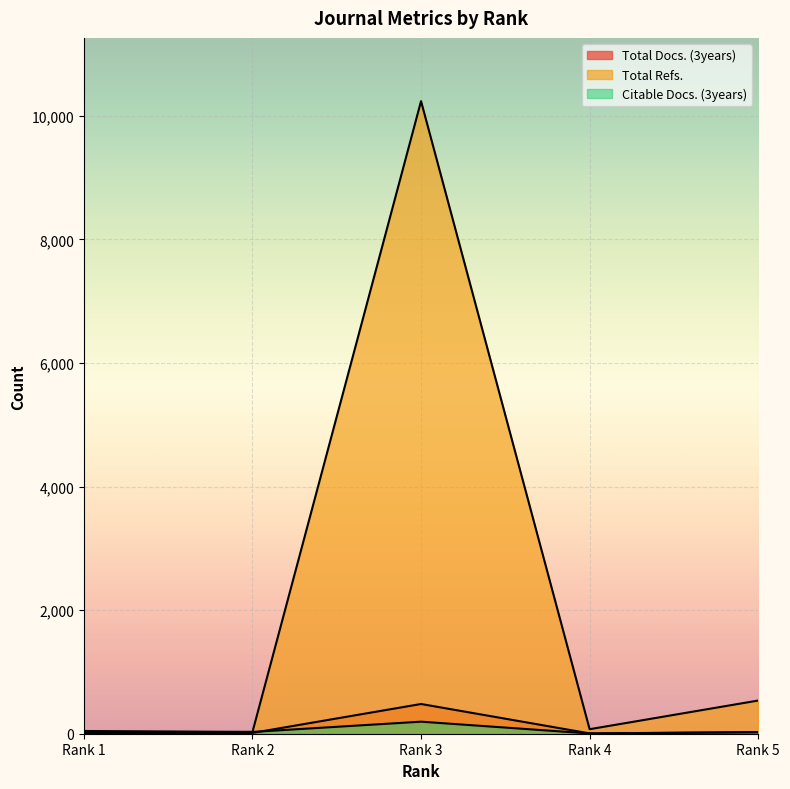

What is the smallest value displayed?

4